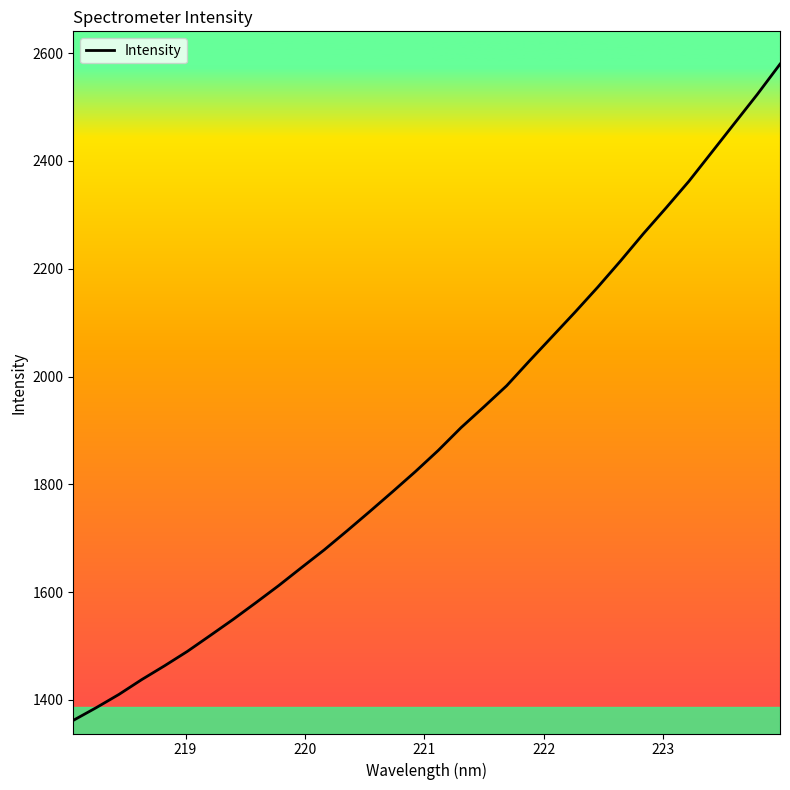

What is the greatest value displayed?

2579.6